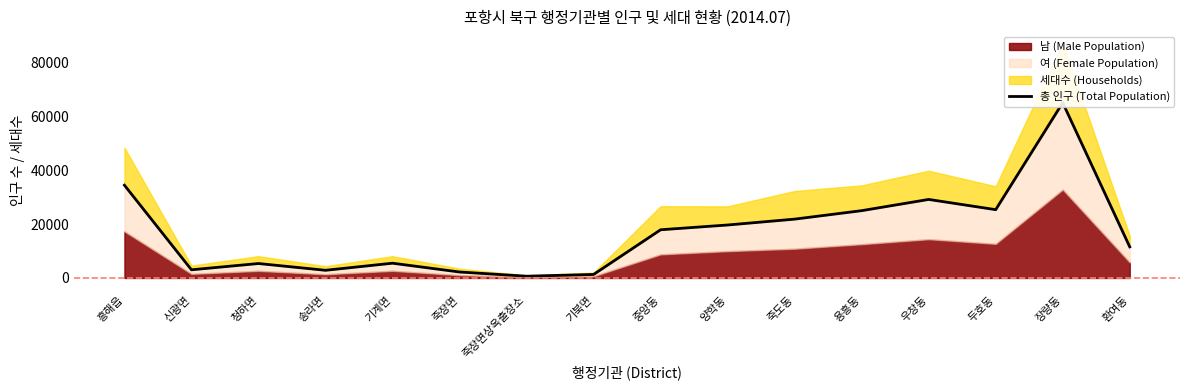

How many points are higher than both their immediate neighbors (excluding endpoints)?

4